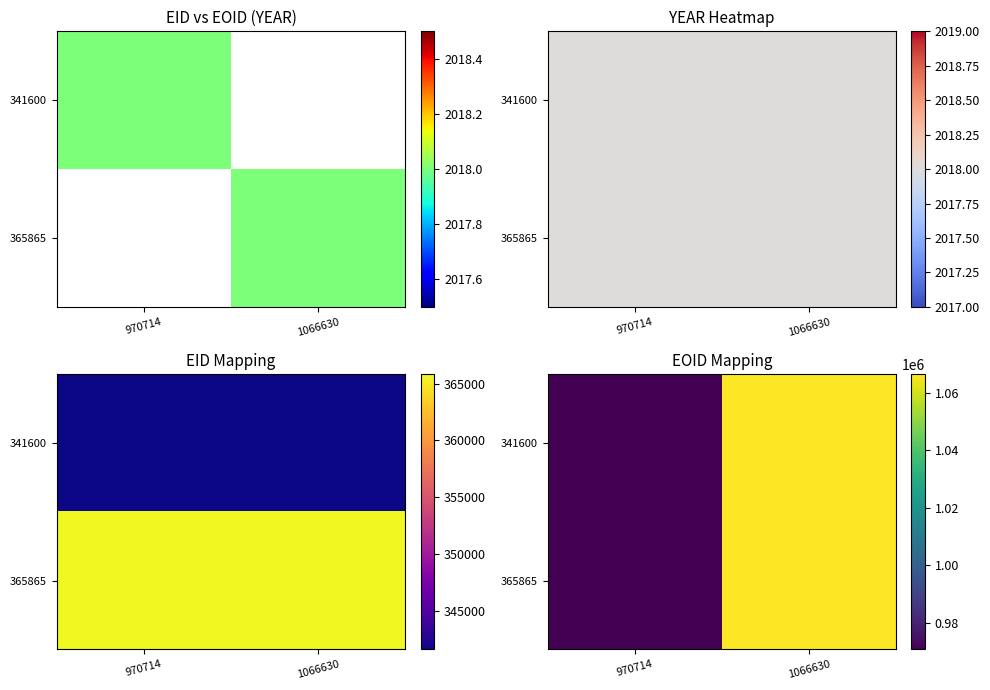

At how many categories does at least one series exceed 972418?

1